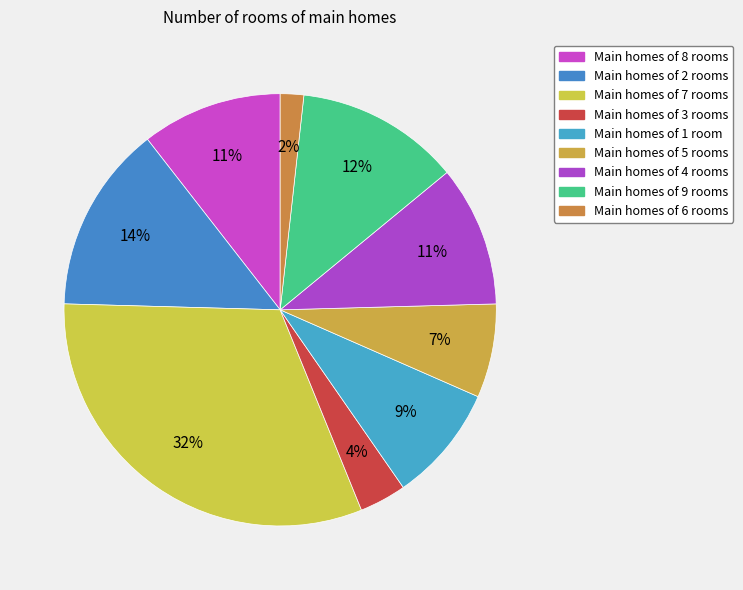

How many segments does this pie chart have?

9